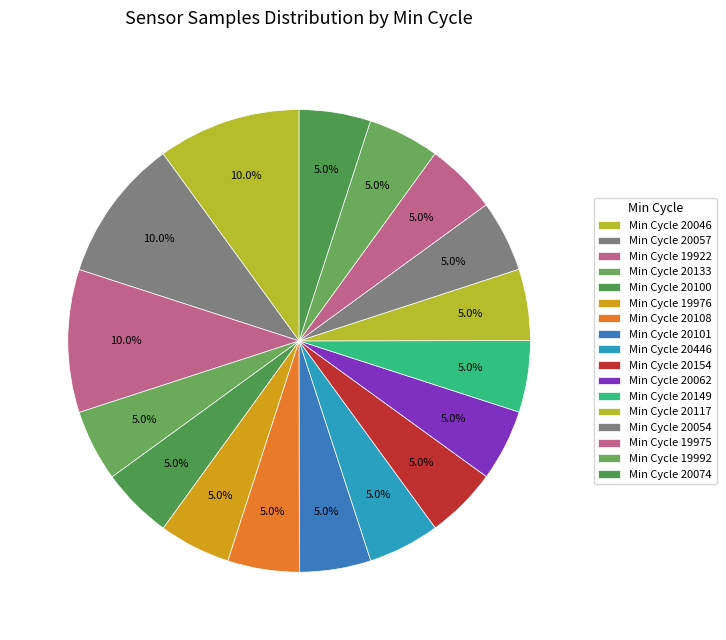

Rank the categories by value from lowest to highest.

20074, 19992, 19975, 20054, 20117, 19922, 20149, 20057, 20062, 20154, 20446, 20057, 20101, 20108, 19976, 19922, 20100, 20046, 20133, 20046